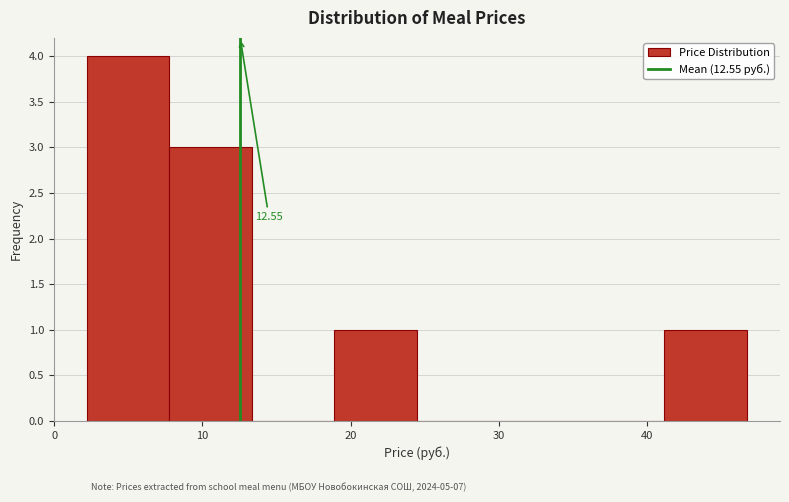

Over which range of the x-axis is the bar tallest?

2 to 8